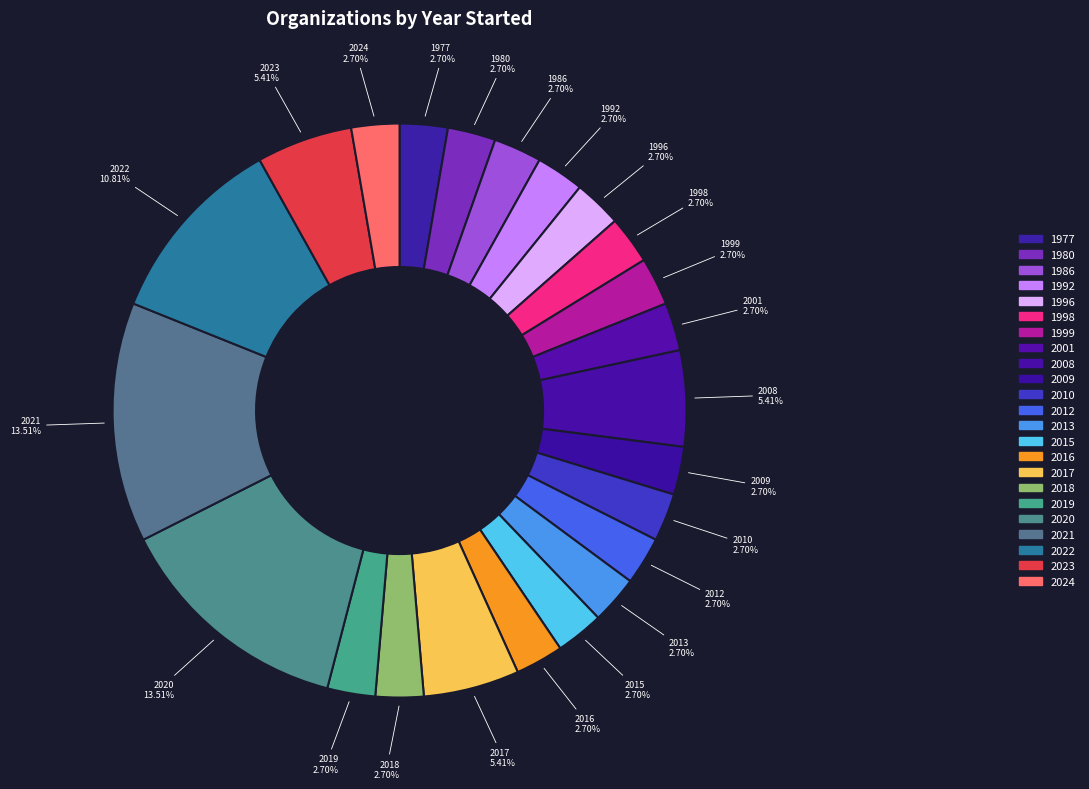

Does 1999 represent more than half of the total?

No